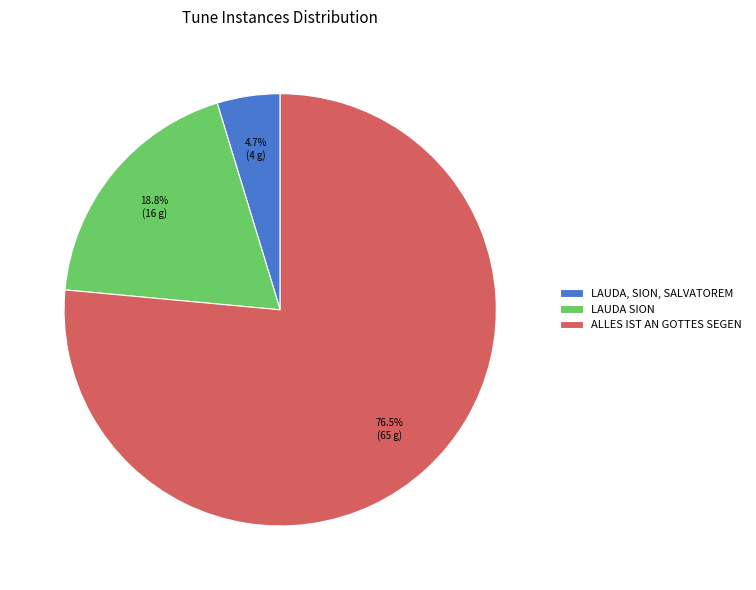

To the nearest percent, what is the average slice percentage?

33%